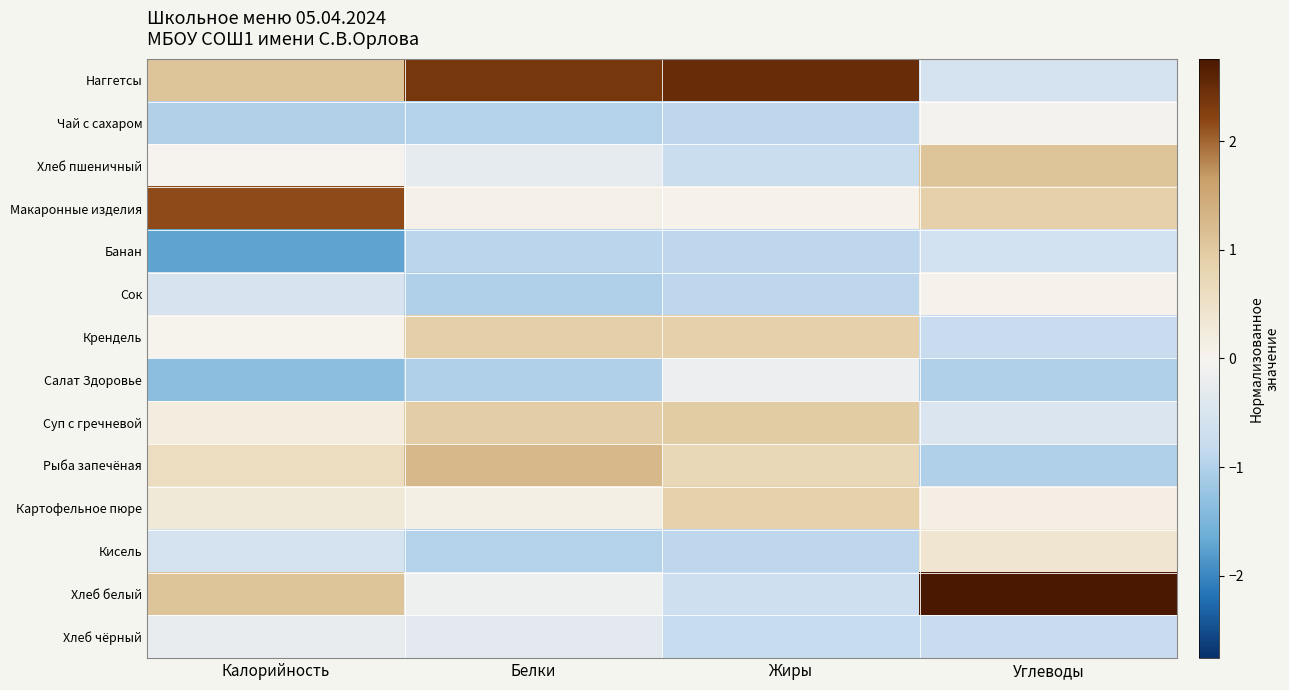

Count the number of categories in the chart.

4